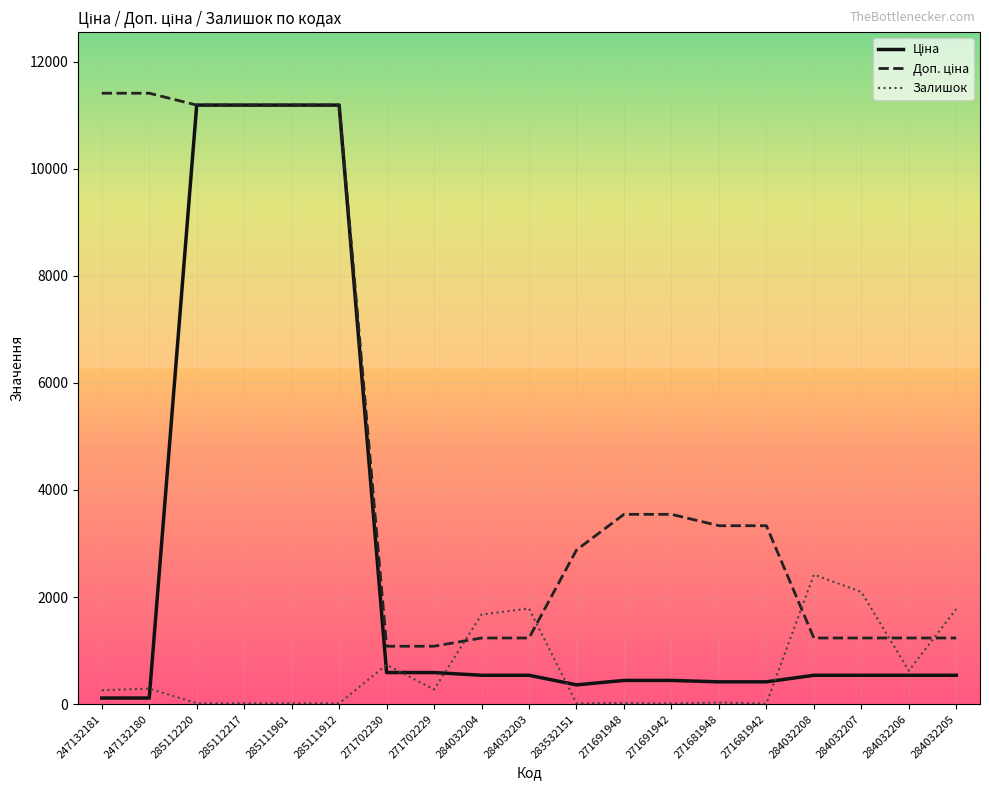

How many lines are shown in the chart?

3